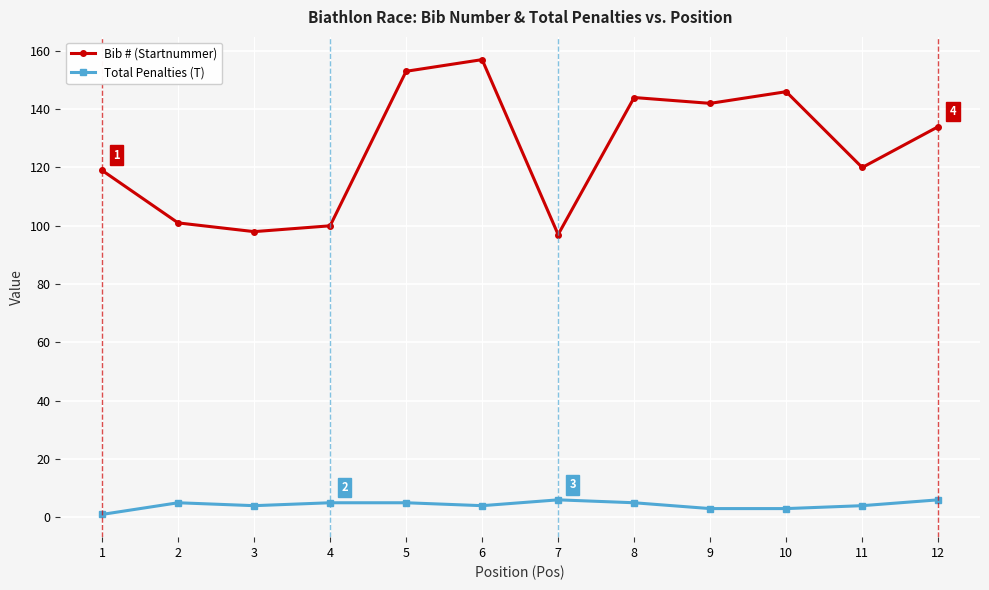

What is the sum of the Bib # (Startnummer) values at 9 and 11?

262